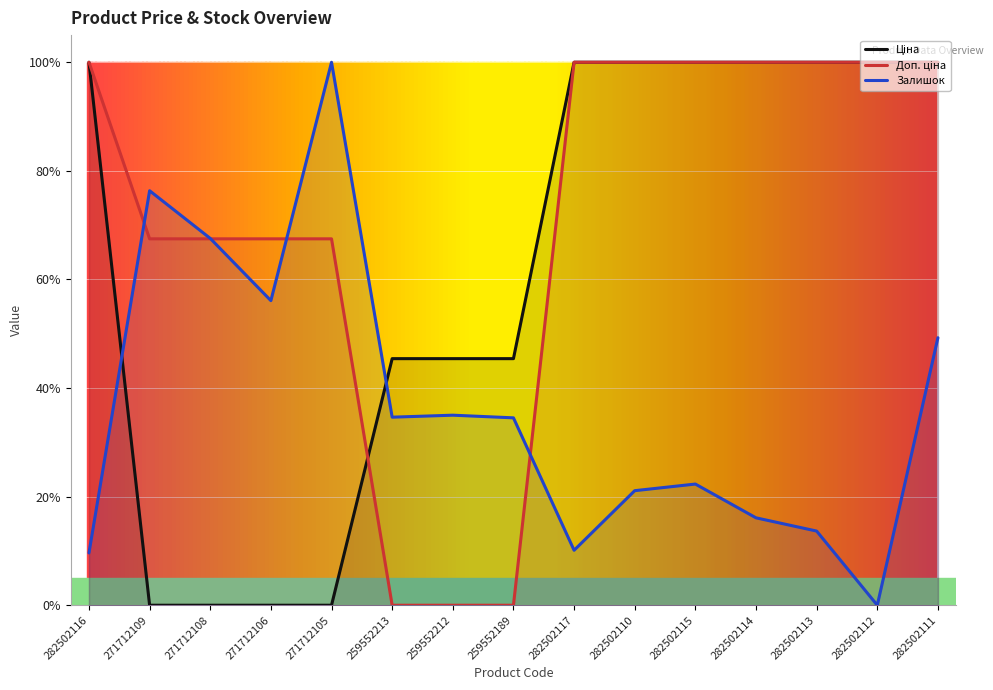

Which has a higher value, 271712109 or 282502117?

282502117